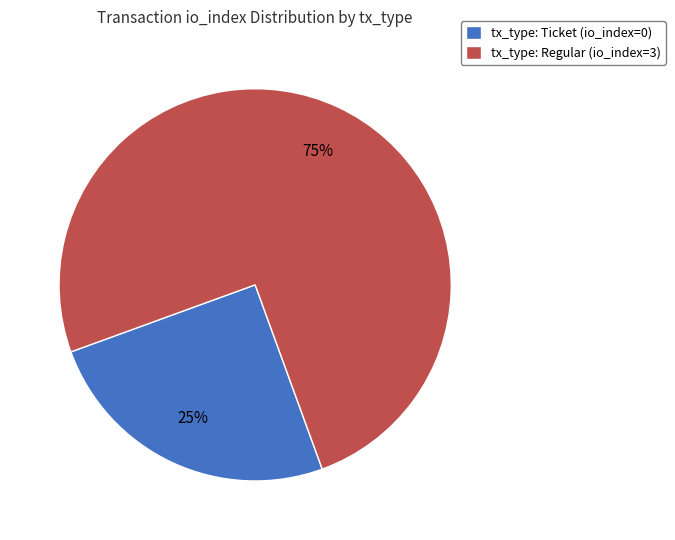

How many slices are in this pie chart?

2